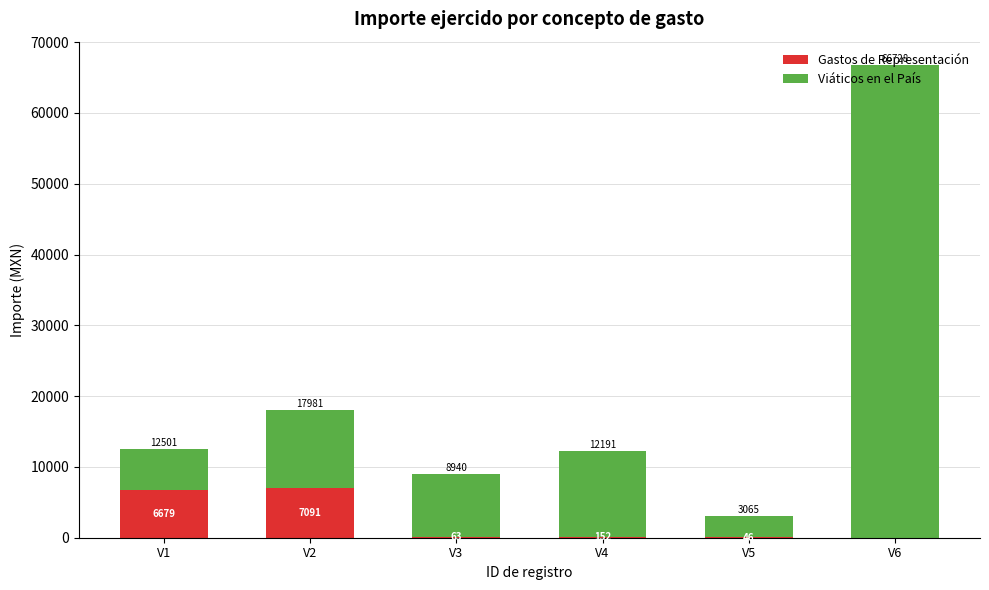

Is it true that Gastos de Representación equals 46.0 at V5?

True